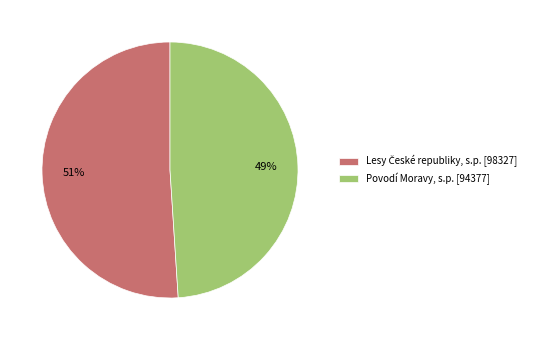

To the nearest percent, what is the difference between the largest and smallest slice percentages?

2%